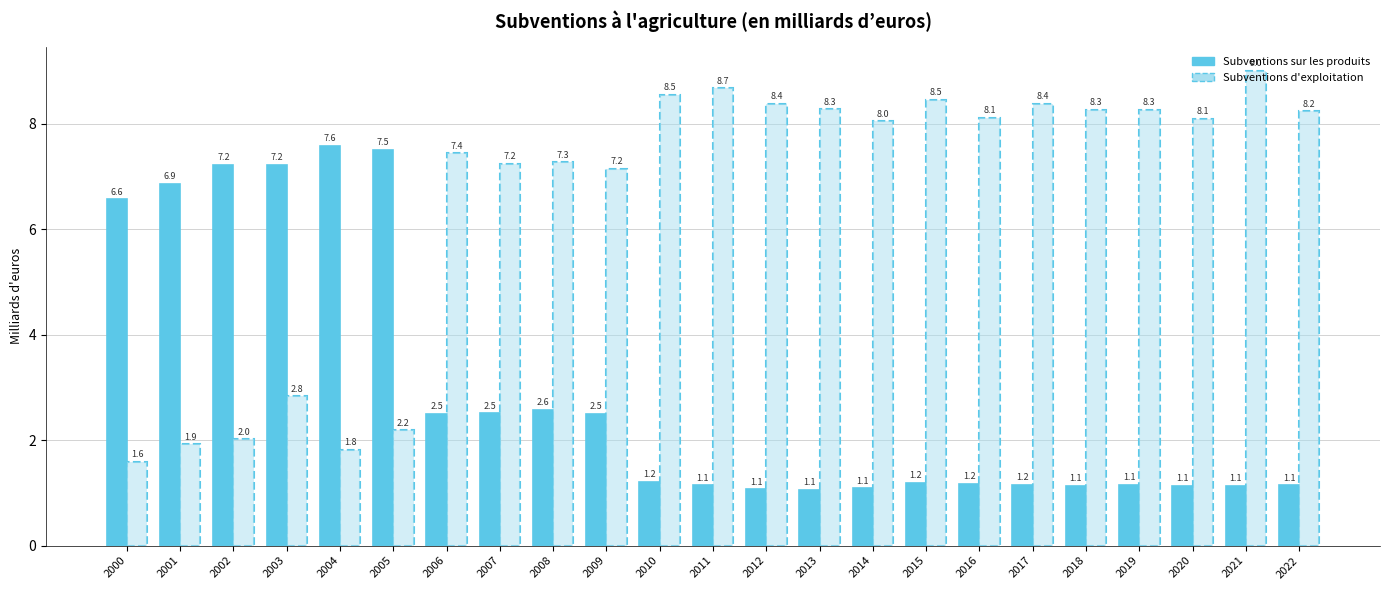

Reading left to right, transcribe all the data shown in this chart.

Subventions sur les produits: 2000=6.6	2001=6.9	2002=7.2	2003=7.2	2004=7.6	2005=7.5	2006=2.5	2007=2.5	2008=2.6	2009=2.5	2010=1.2	2011=1.1	2012=1.1	2013=1.1	2014=1.1	2015=1.2	2016=1.2	2017=1.2	2018=1.1	2019=1.1	2020=1.1	2021=1.1	2022=1.1
Subventions d'exploitation: 2000=1.6	2001=1.9	2002=2.0	2003=2.8	2004=1.8	2005=2.2	2006=7.4	2007=7.2	2008=7.3	2009=7.2	2010=8.5	2011=8.7	2012=8.4	2013=8.3	2014=8.0	2015=8.5	2016=8.1	2017=8.4	2018=8.3	2019=8.3	2020=8.1	2021=9.0	2022=8.2